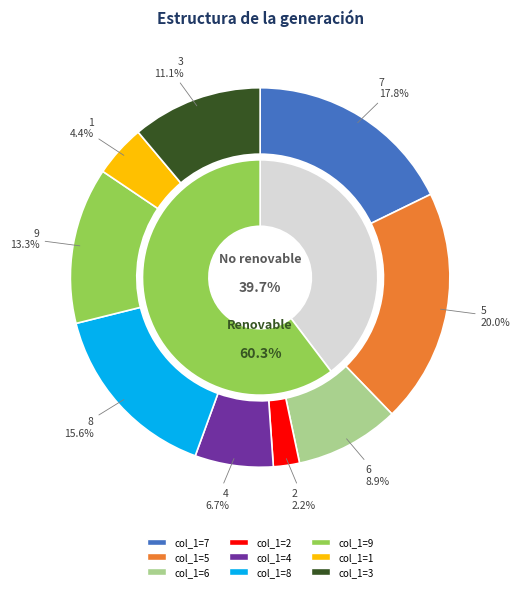

Is 9 the majority of the pie?

No